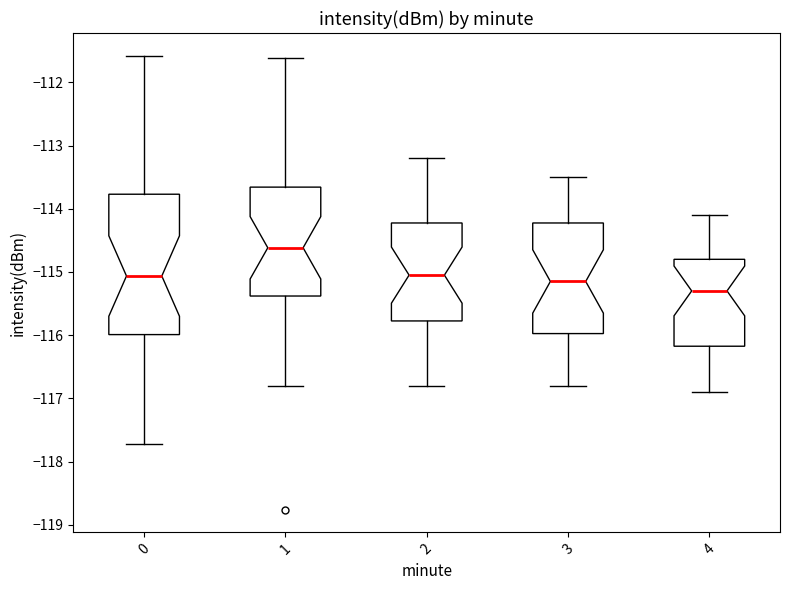

Comparing the boxes themselves (not the whiskers), which one is the tallest?

0